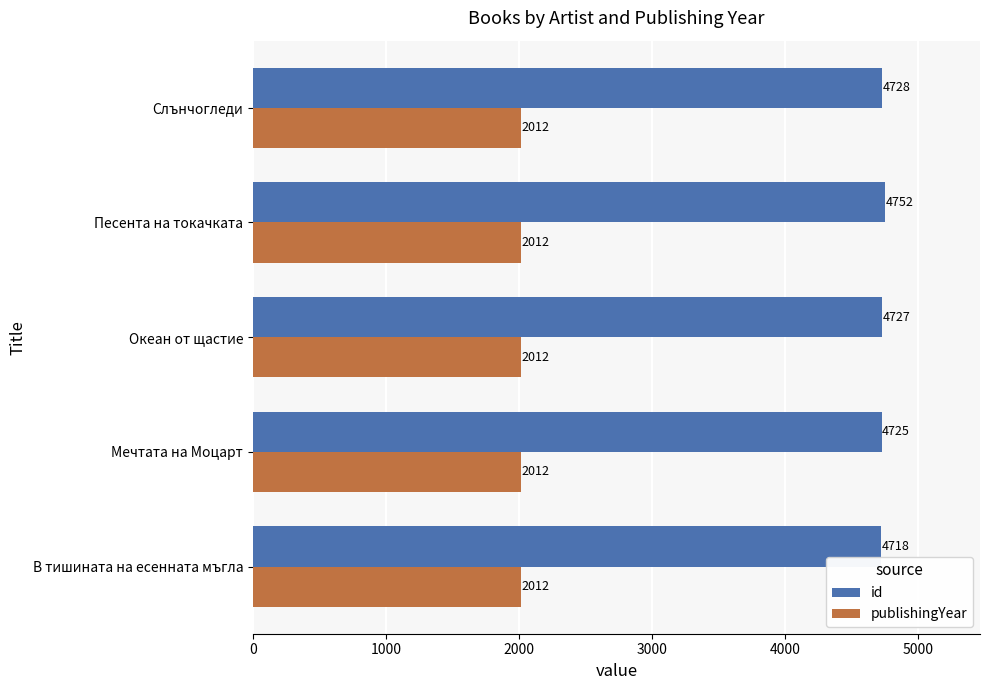

What is the difference between the highest and lowest values at Песента на токачката?

2740